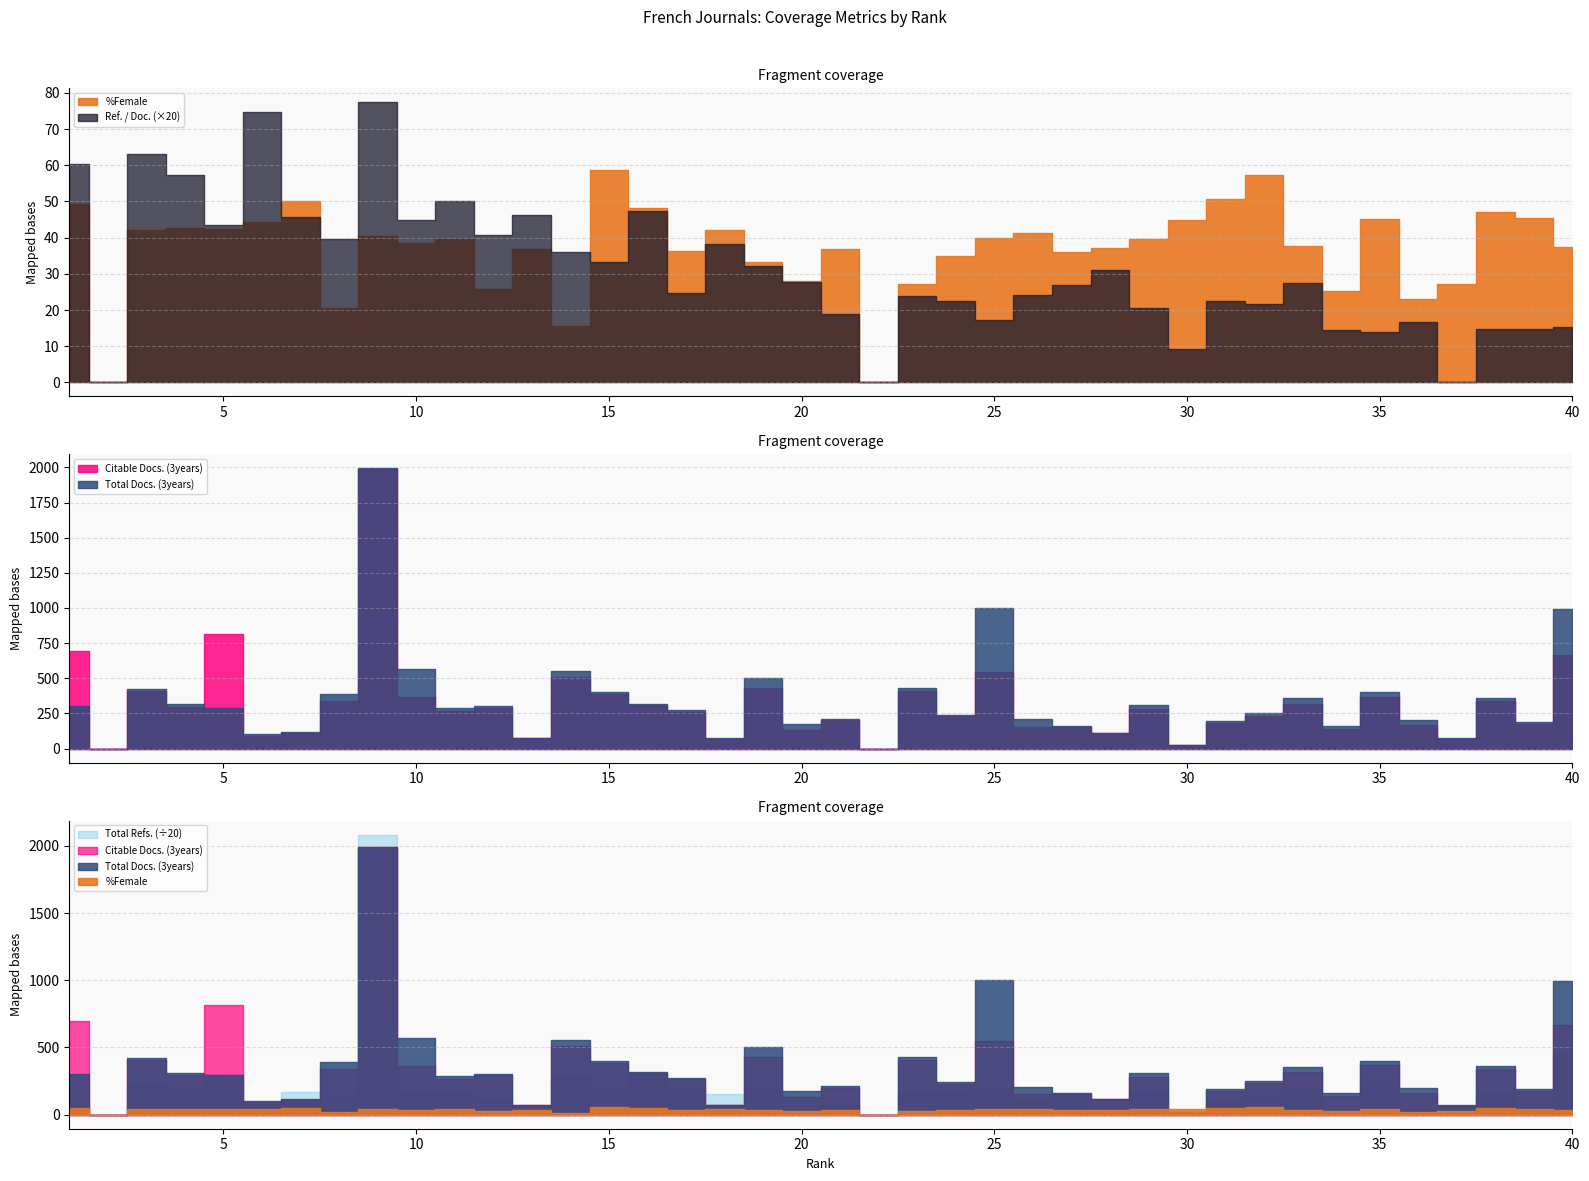

Where do %Female and Total Docs. (3years) first cross each other?

29 and 30